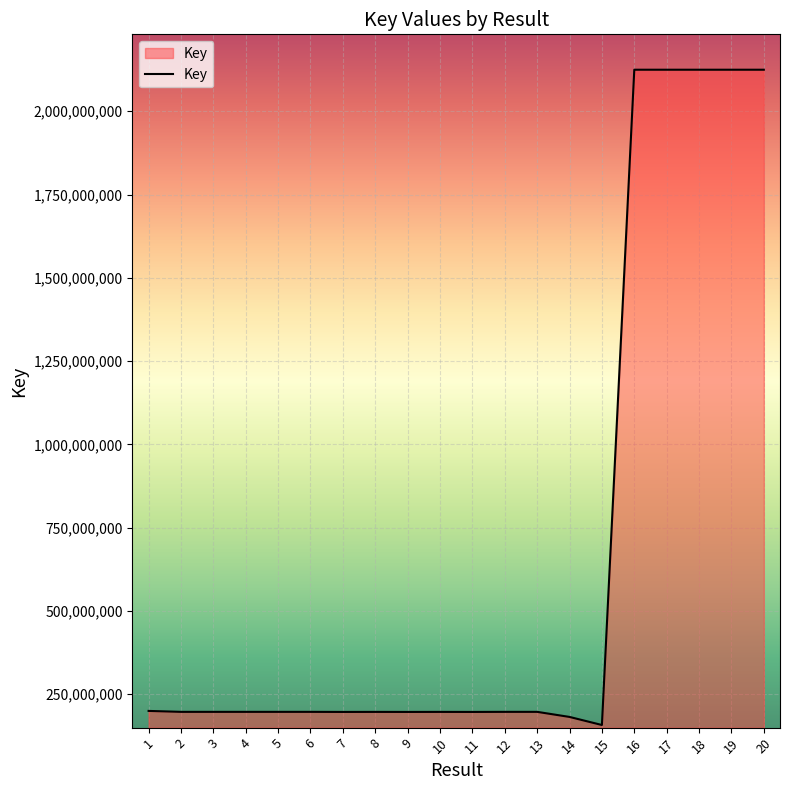

True or false: the data shows 283919659 at 6.

False